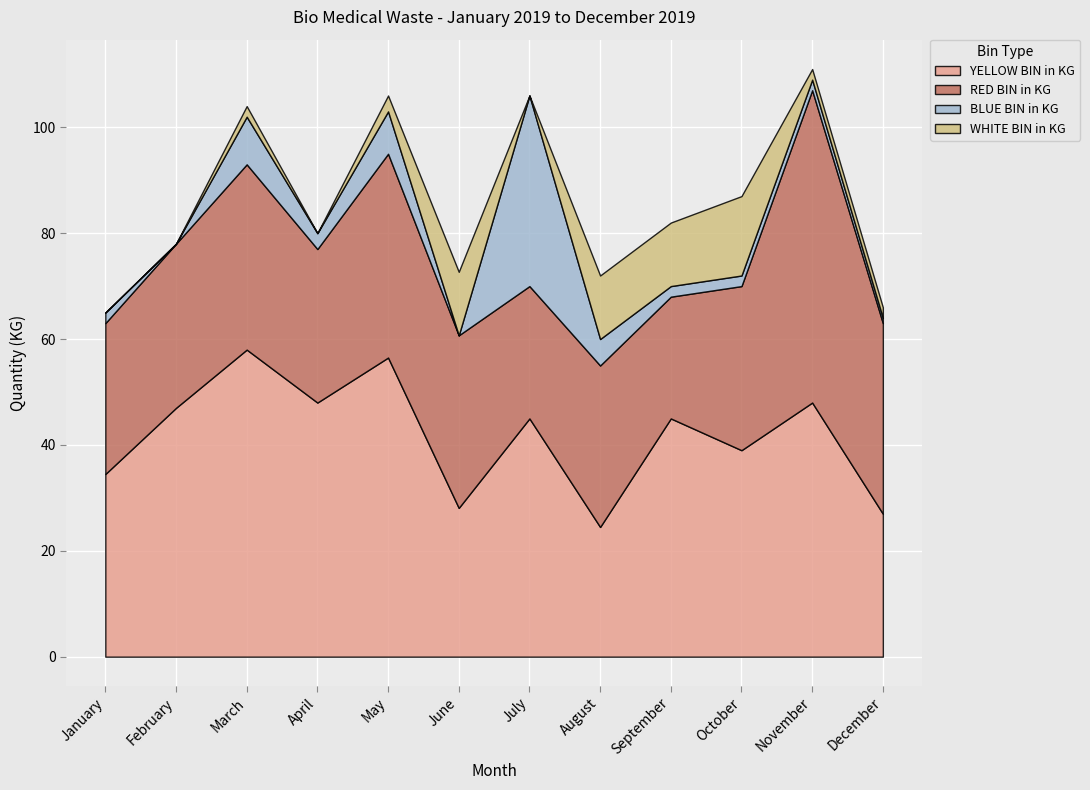

Which has a higher value, July or June?

July